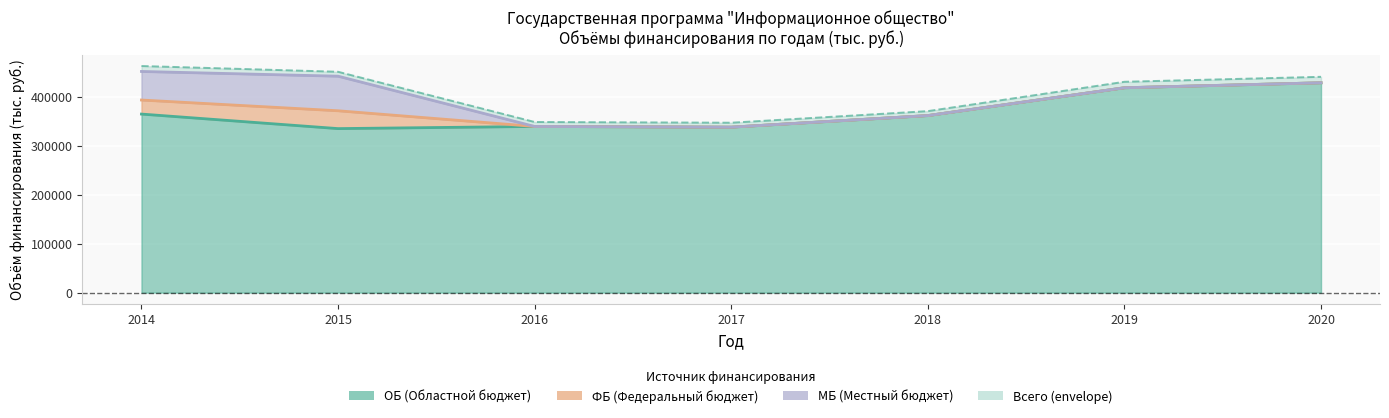

True or false: there are more than 1 points higher than both neighbors.

False